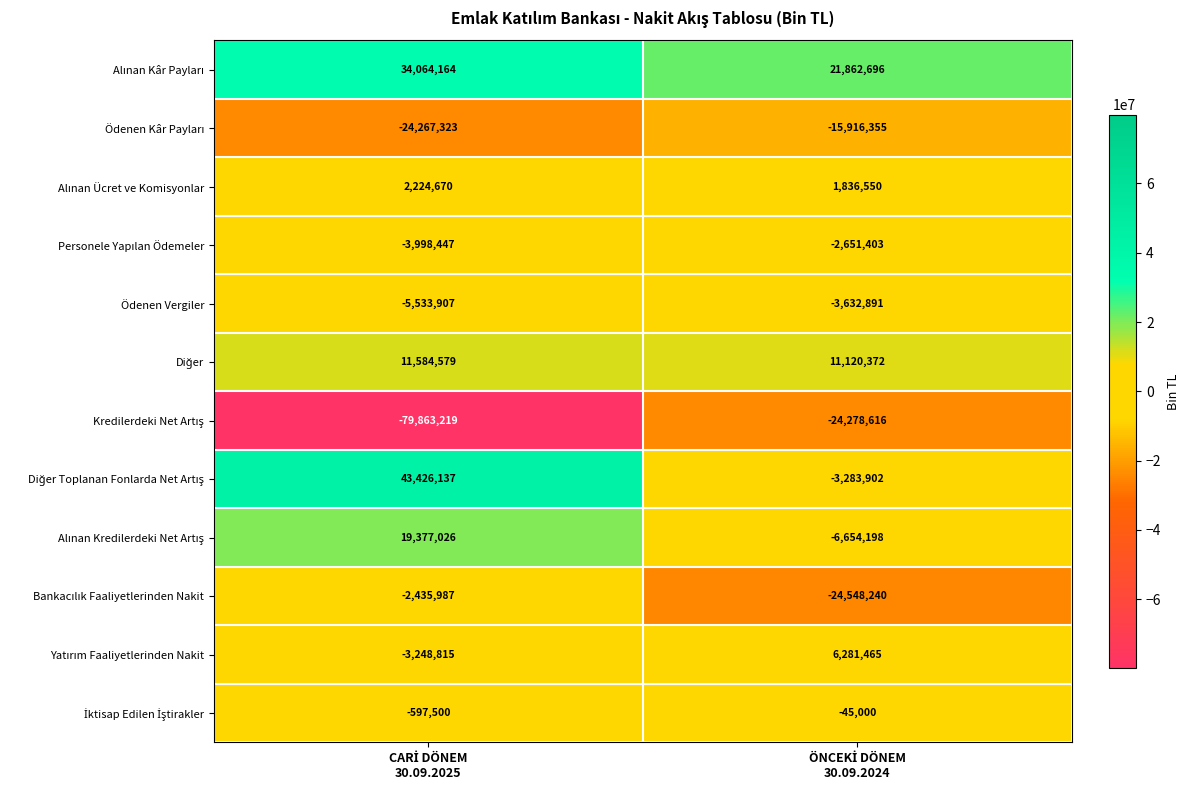

What is the maximum value shown in the chart?

43426137